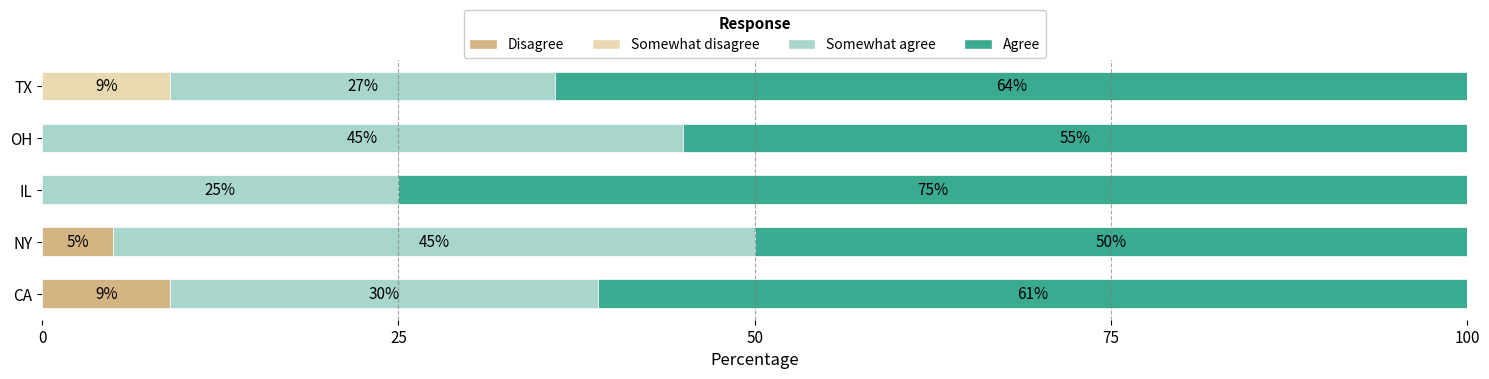

Where is Disagree nearest to the value 4?

NY